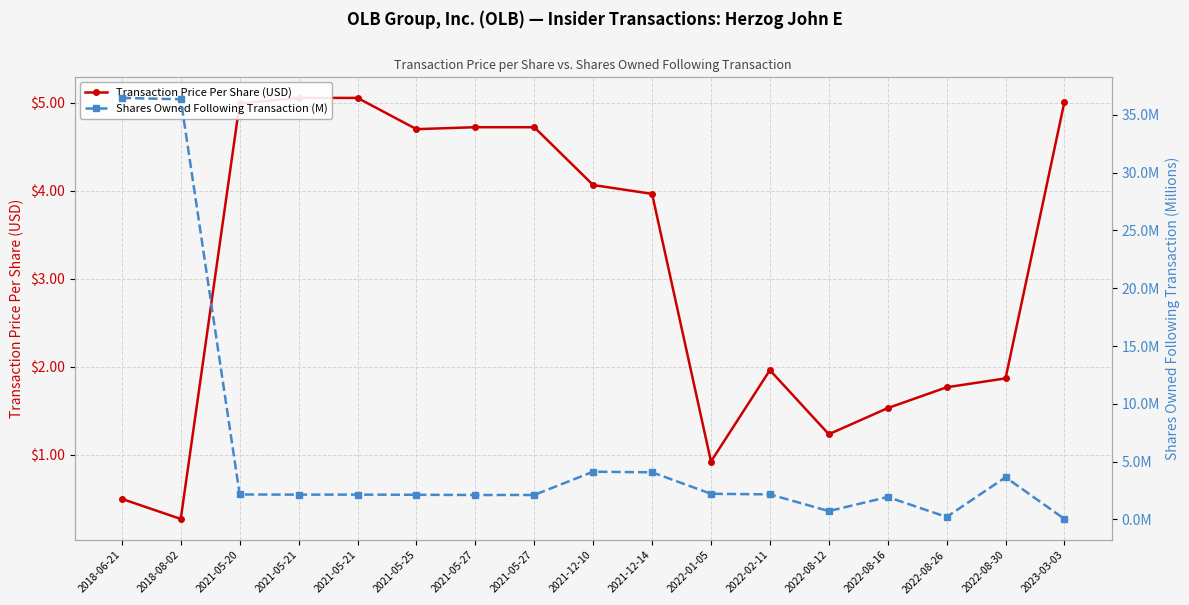

At which category does the chart reach its peak across all series?

2018-06-21